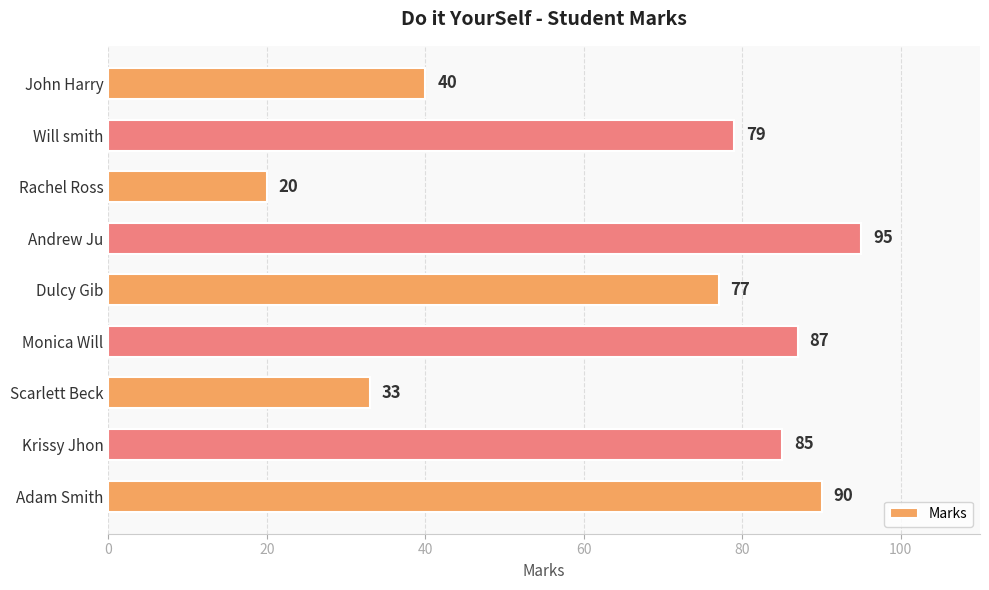

Rank the categories by value from lowest to highest.

Rachel Ross, Scarlett Beck, John Harry, Dulcy Gib, Will smith, Krissy Jhon, Monica Will, Adam Smith, Andrew Ju